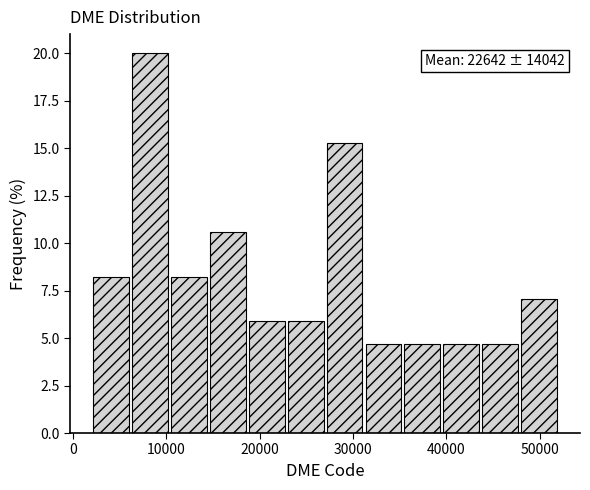

Over which range of the x-axis is the bar tallest?

6000 to 10000